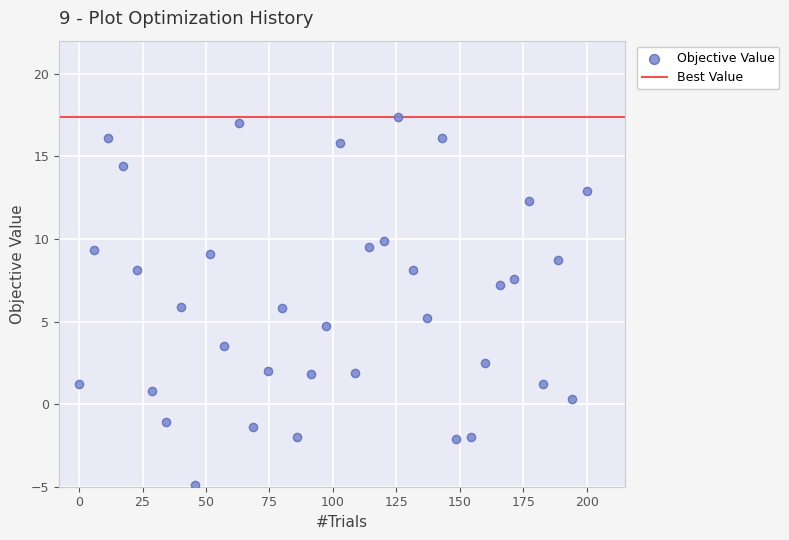

What is the range of X values (max minus min)?

200.0